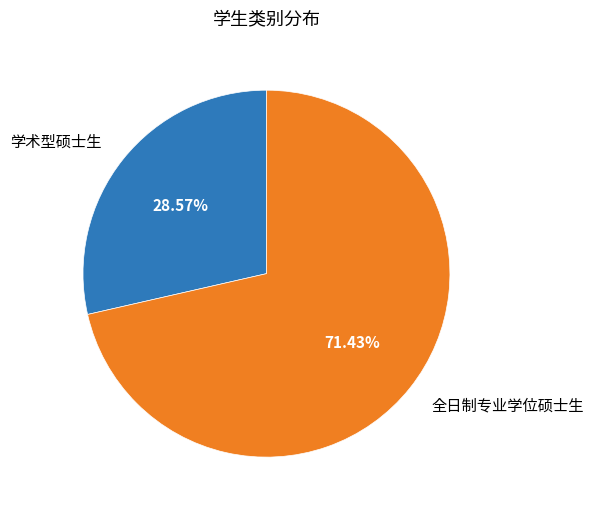

Rank the categories by value from highest to lowest.

全日制专业学位硕士生, 学术型硕士生